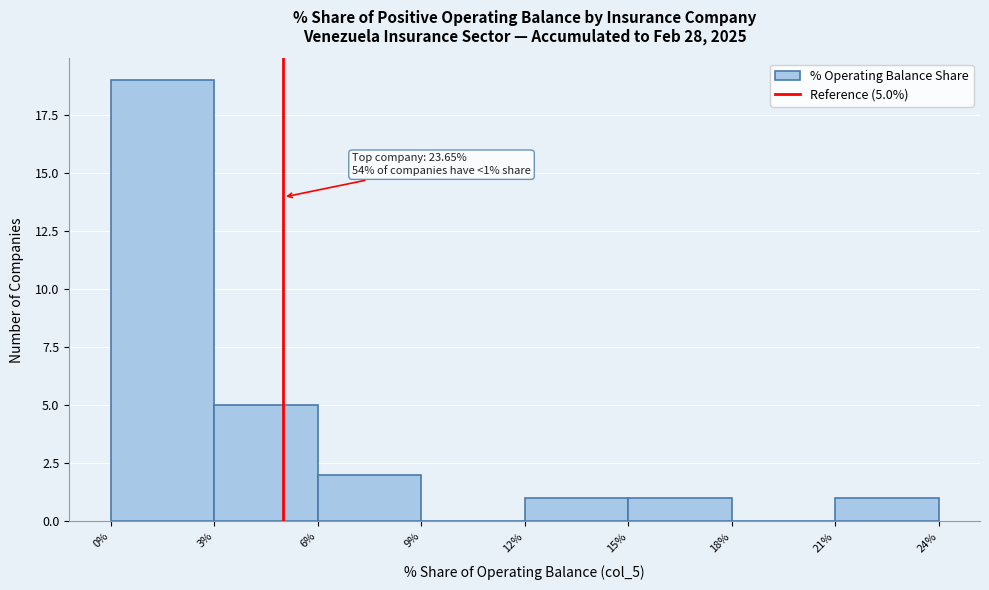

Which range on the x-axis has the tallest bar?

0% to 3%